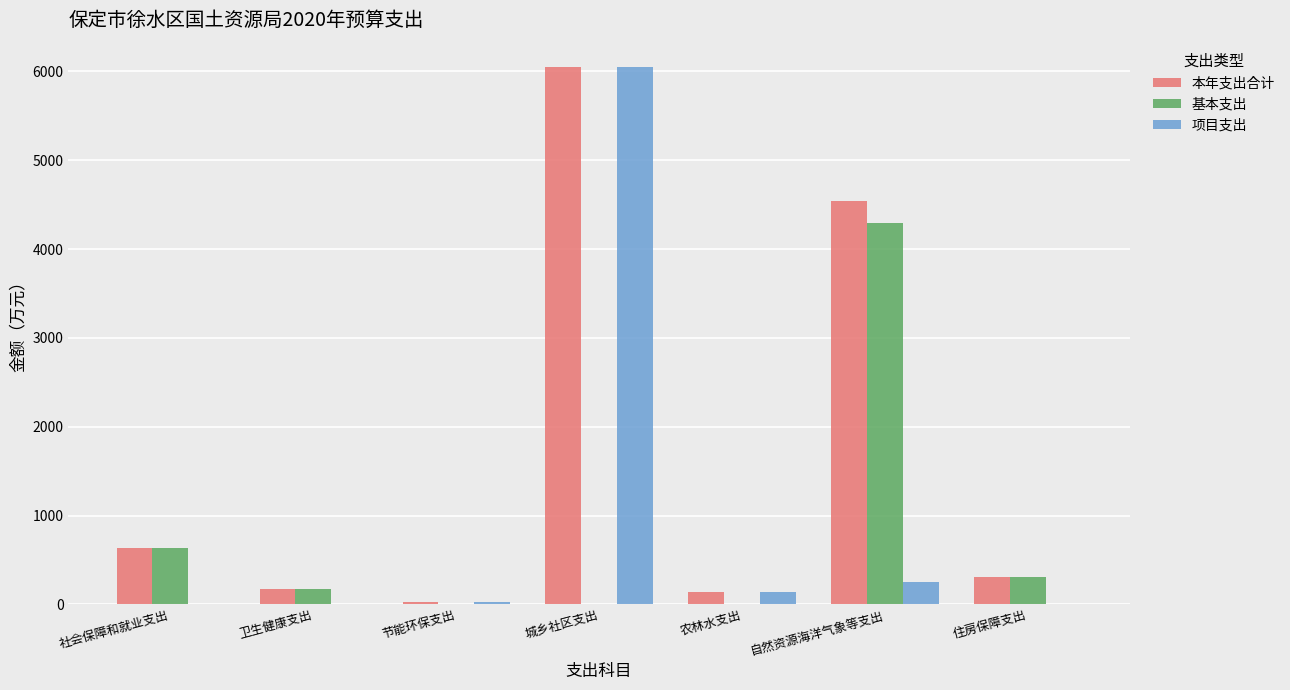

What is the average value of the 基本支出 series?

772.1